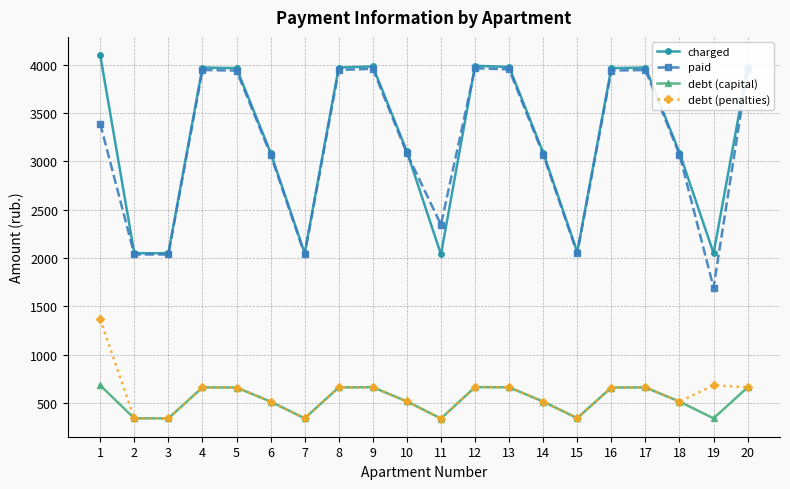

What is the value of the charged point at the 1st from the left?

4099.9